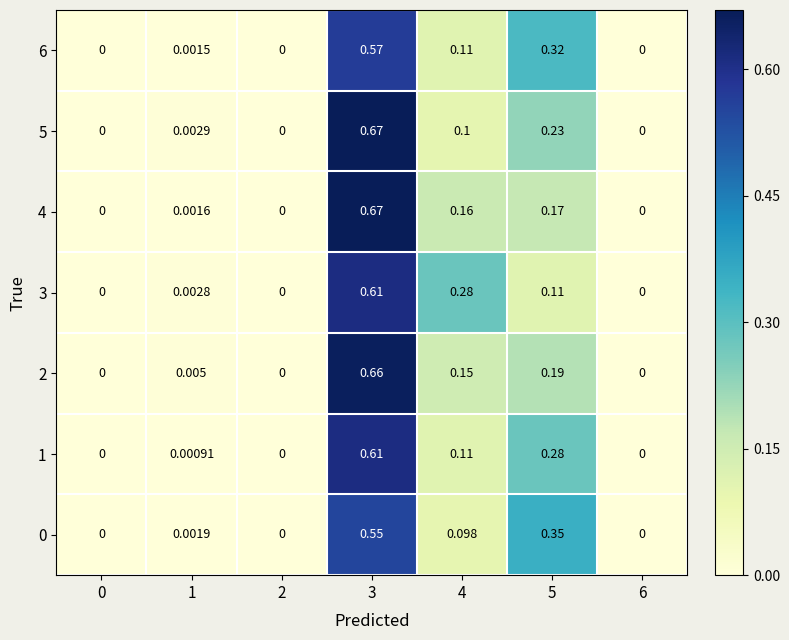

Is the value of 5 at 3 greater than the value of 2 at 1?

Yes